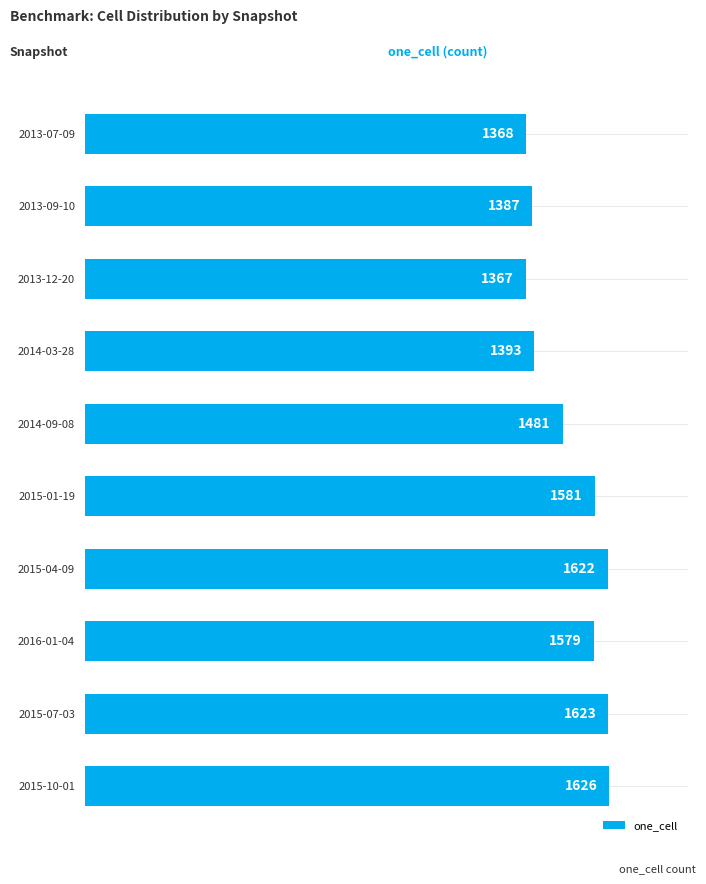

Is it true that the value at 2013-12-20 is 1819?

False